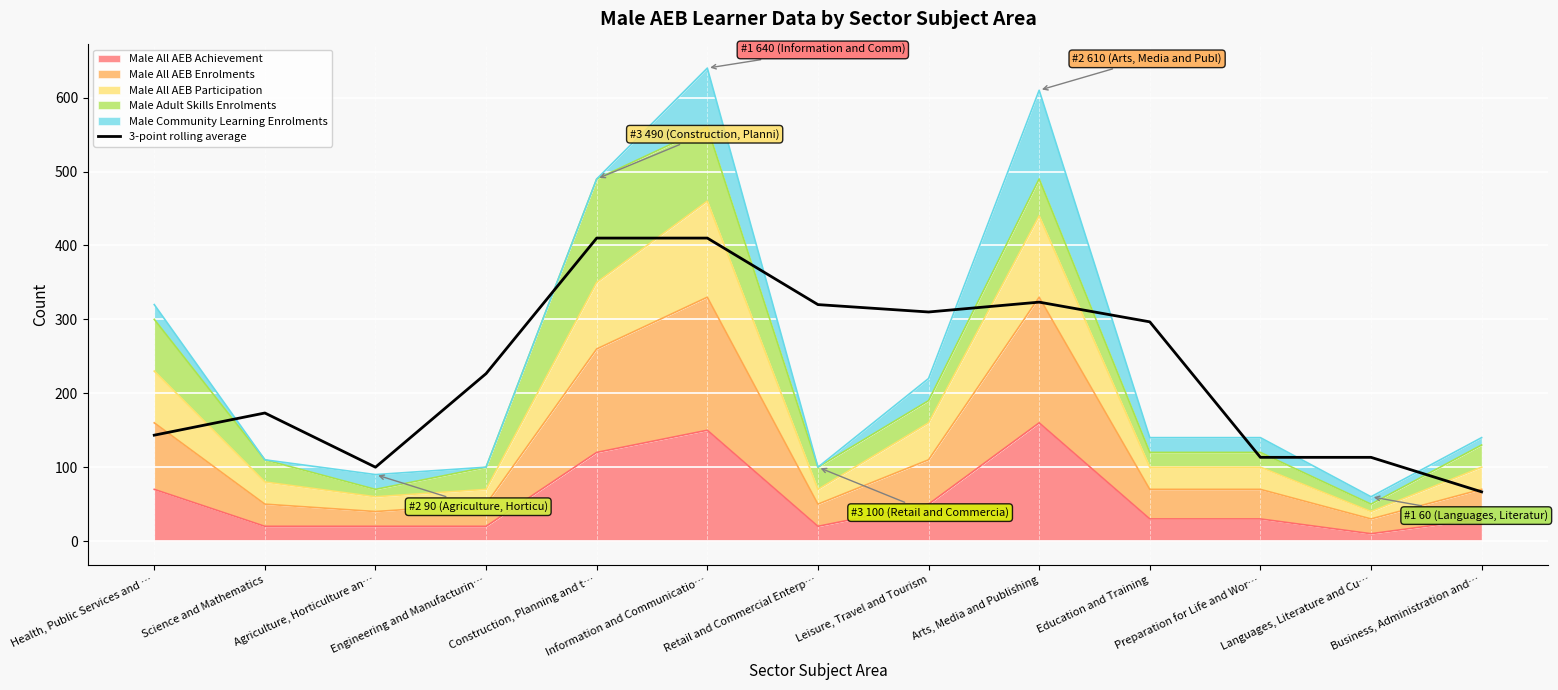

The chart shows a value of 323.3 at Arts, Media and Publishing. True or false?

True